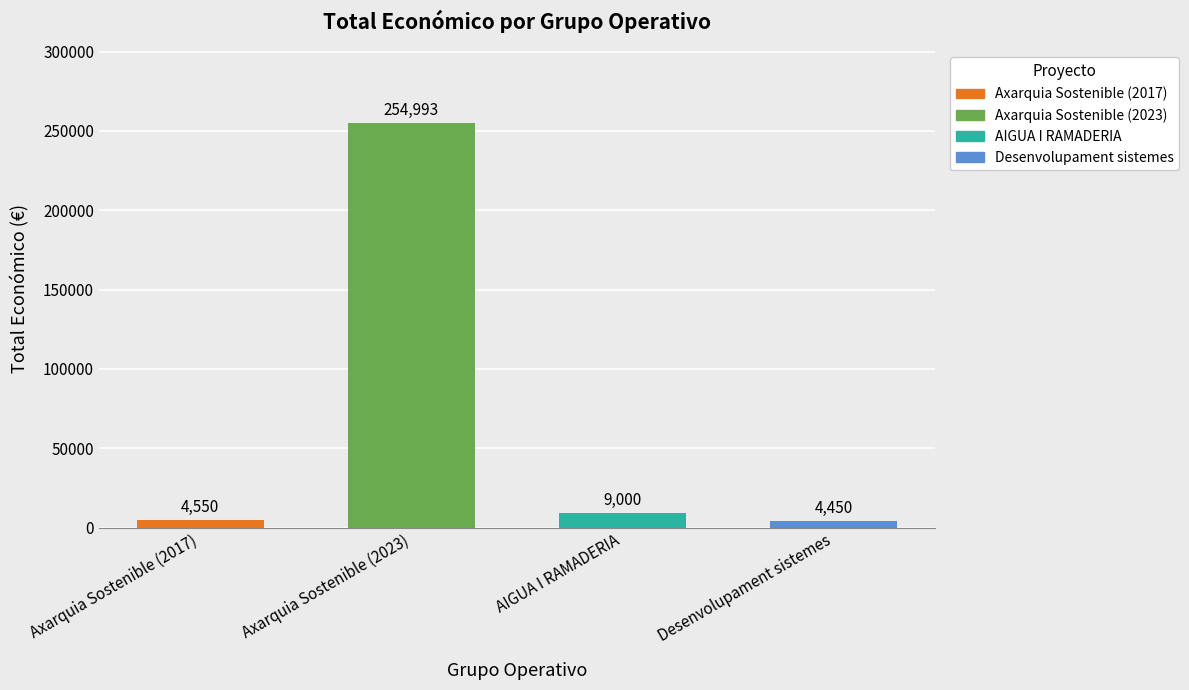

Is it true that the value at Desenvolupament sistemes is 6733?

False